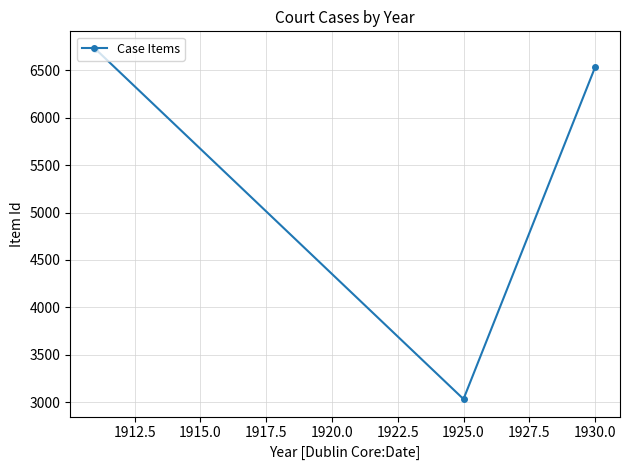

What is the average value?

5430